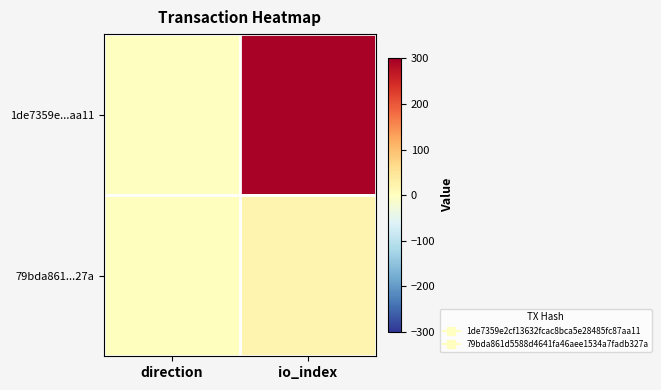

At direction, list the series in order from smallest to largest.

1de7359e...aa11, 79bda861...27a